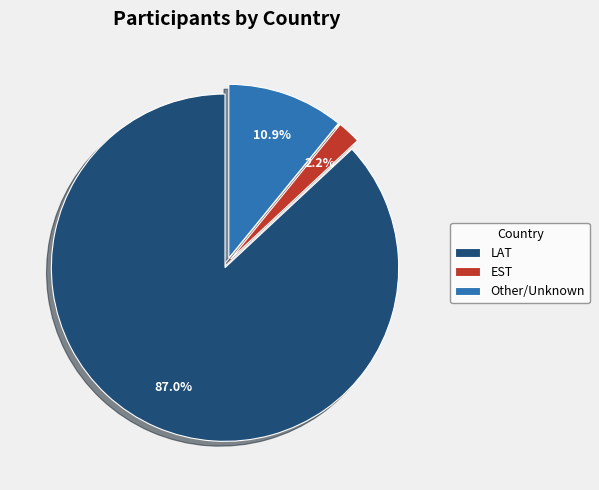

The LAT slice represents 87% of the pie. True or false?

True